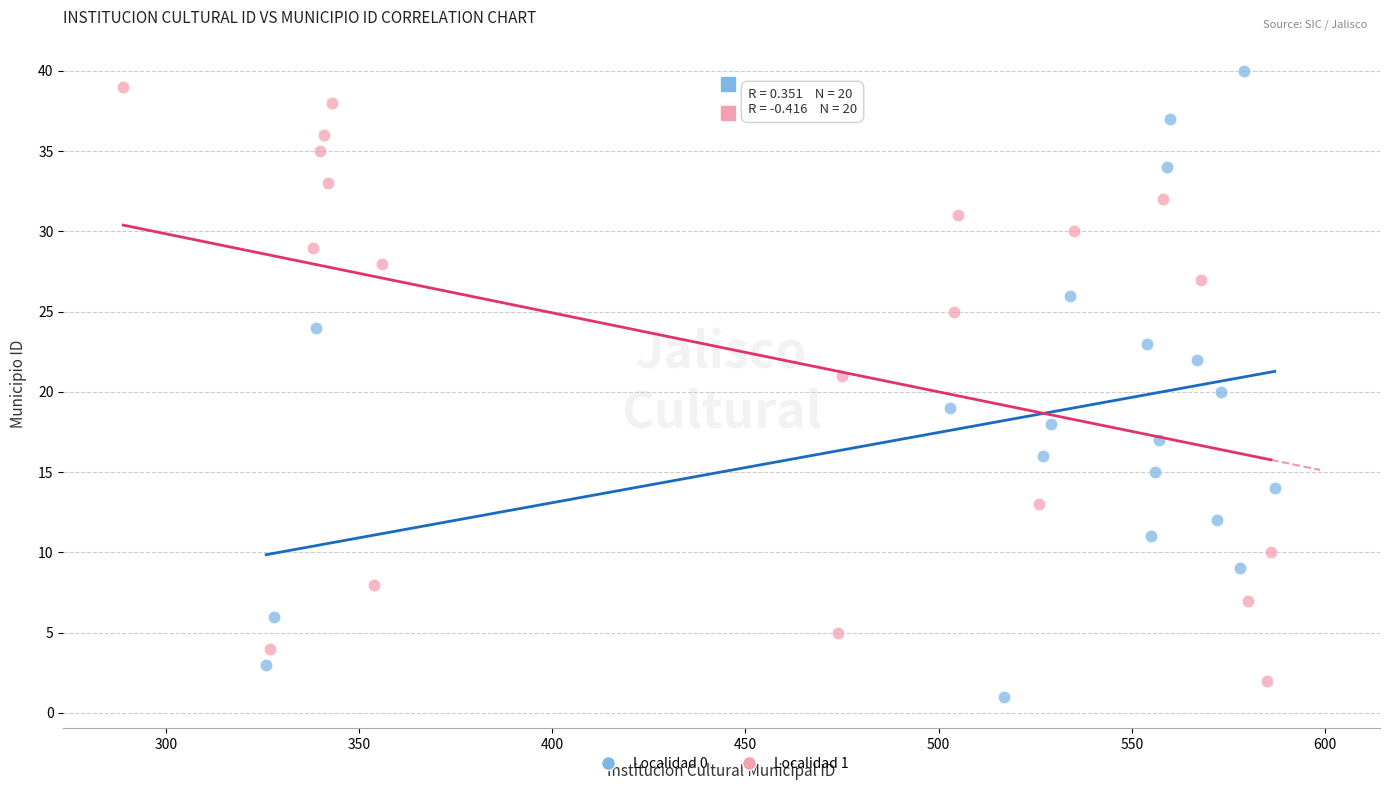

Which series reaches the maximum Y coordinate?

Localidad 0